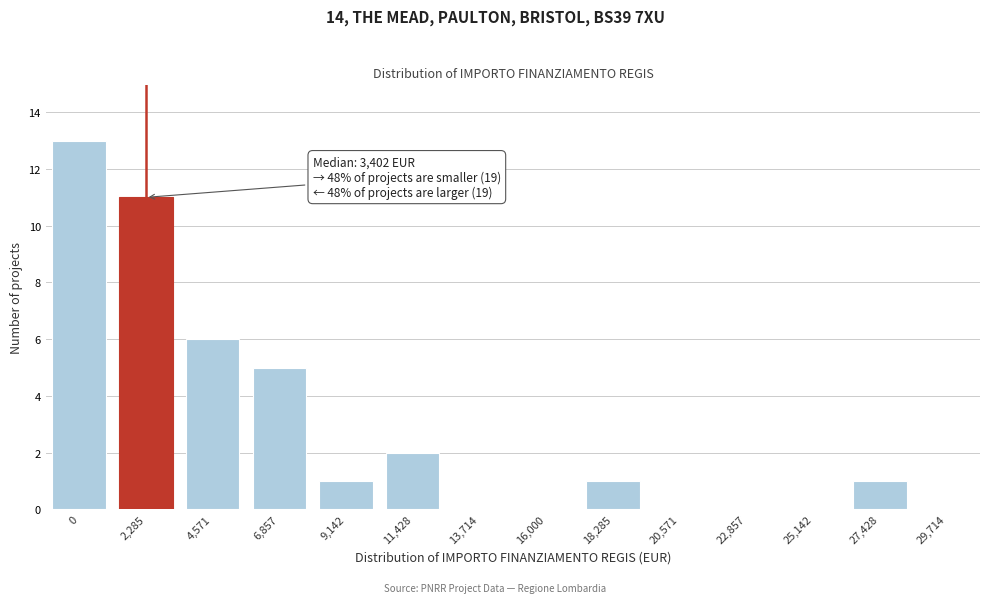

Reading left to right, transcribe all the data shown in this chart.

0=13	2,285=11	4,571=6	6,857=5	9,142=1	11,428=2	13,714=0	16,000=0	18,285=1	20,571=0	22,857=0	25,142=0	27,428=1	29,714=0